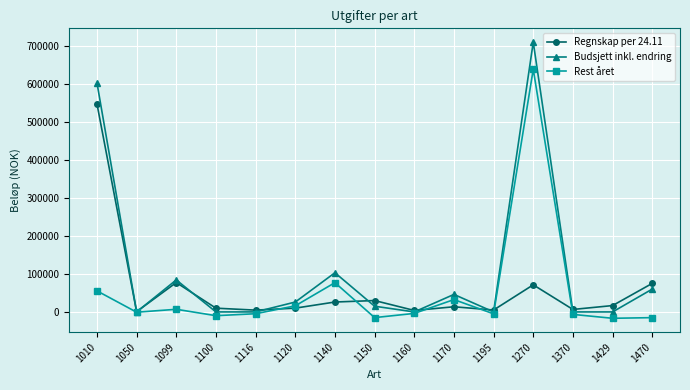

At which category does Rest året reach its first local valley?

1050